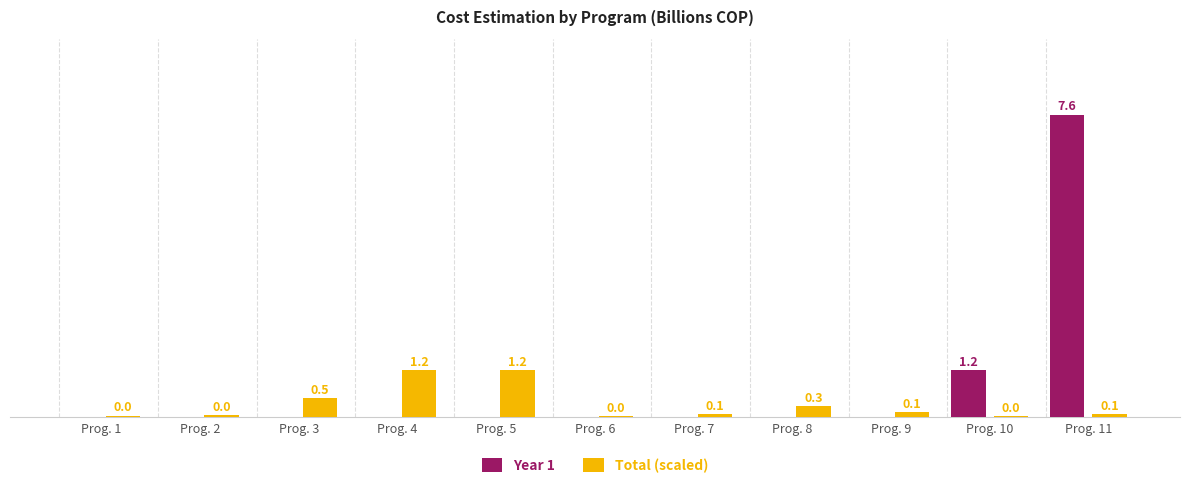

Where is Year 1 nearest to the value 3?

Prog. 10